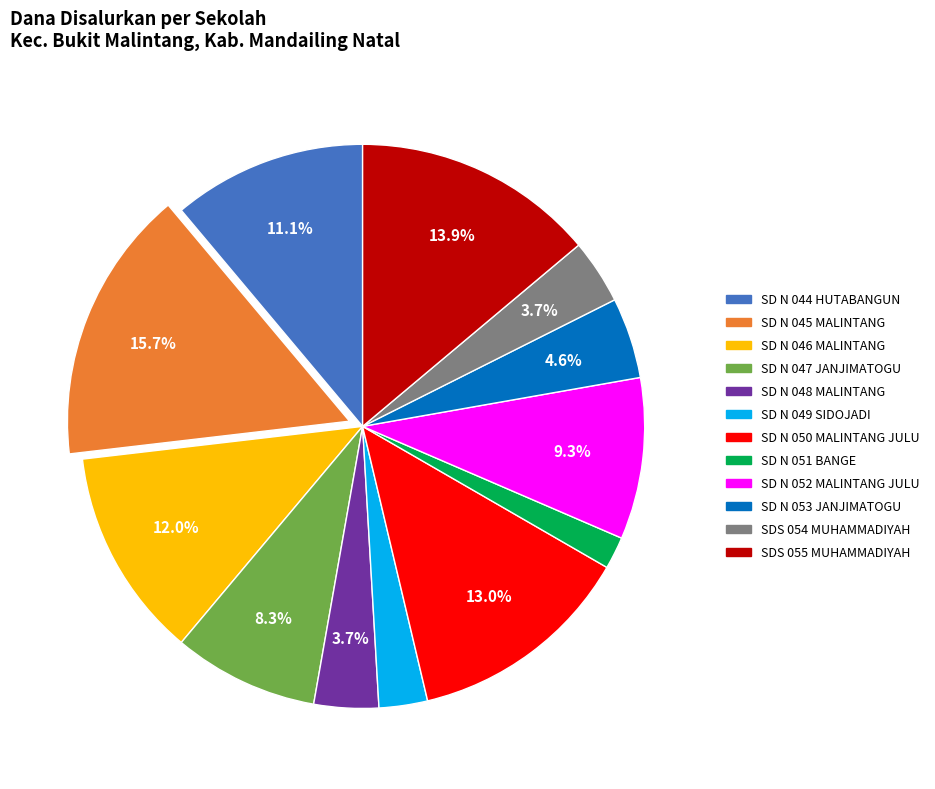

Is there any slice that represents more than half of the pie?

No